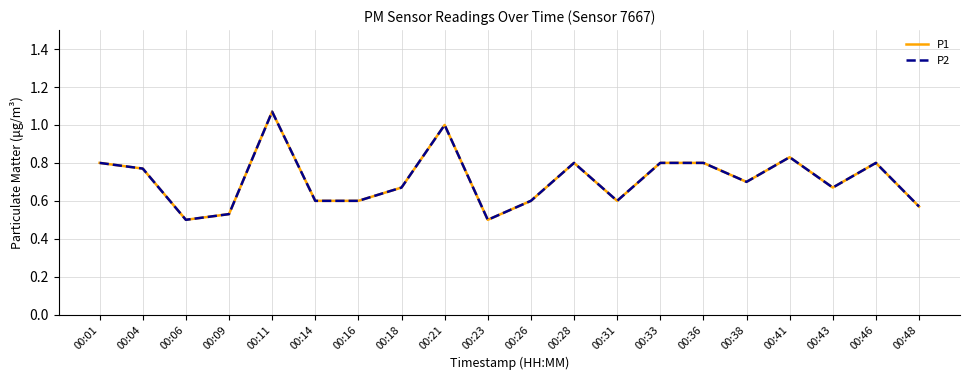

At 00:11, list the series in order from largest to smallest.

P1, P2